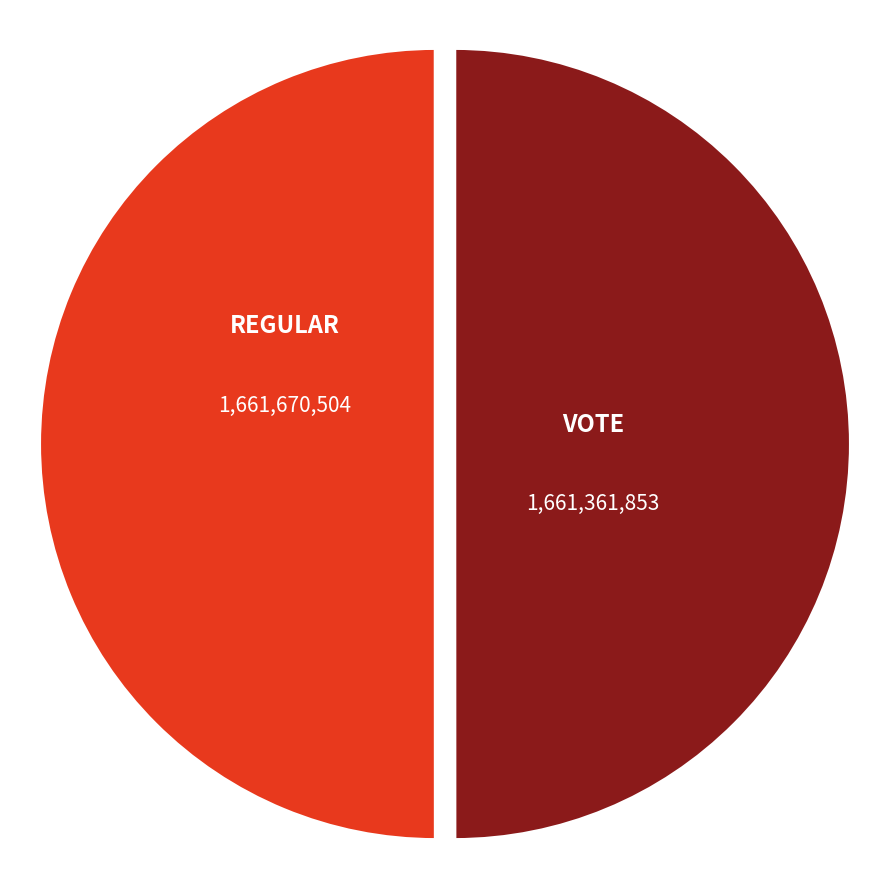

How many slices are in this pie chart?

2